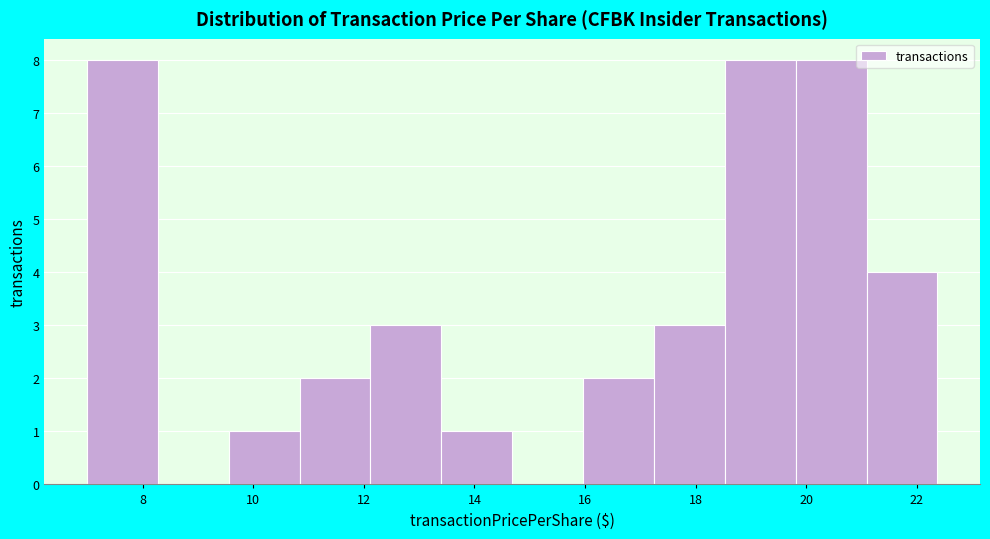

How tall is the bar that spans 17.2 to 18.6 on the x-axis? Neither the bar edges nor the heights are printed on the chart, so give them approximately, as read against the axes.

3